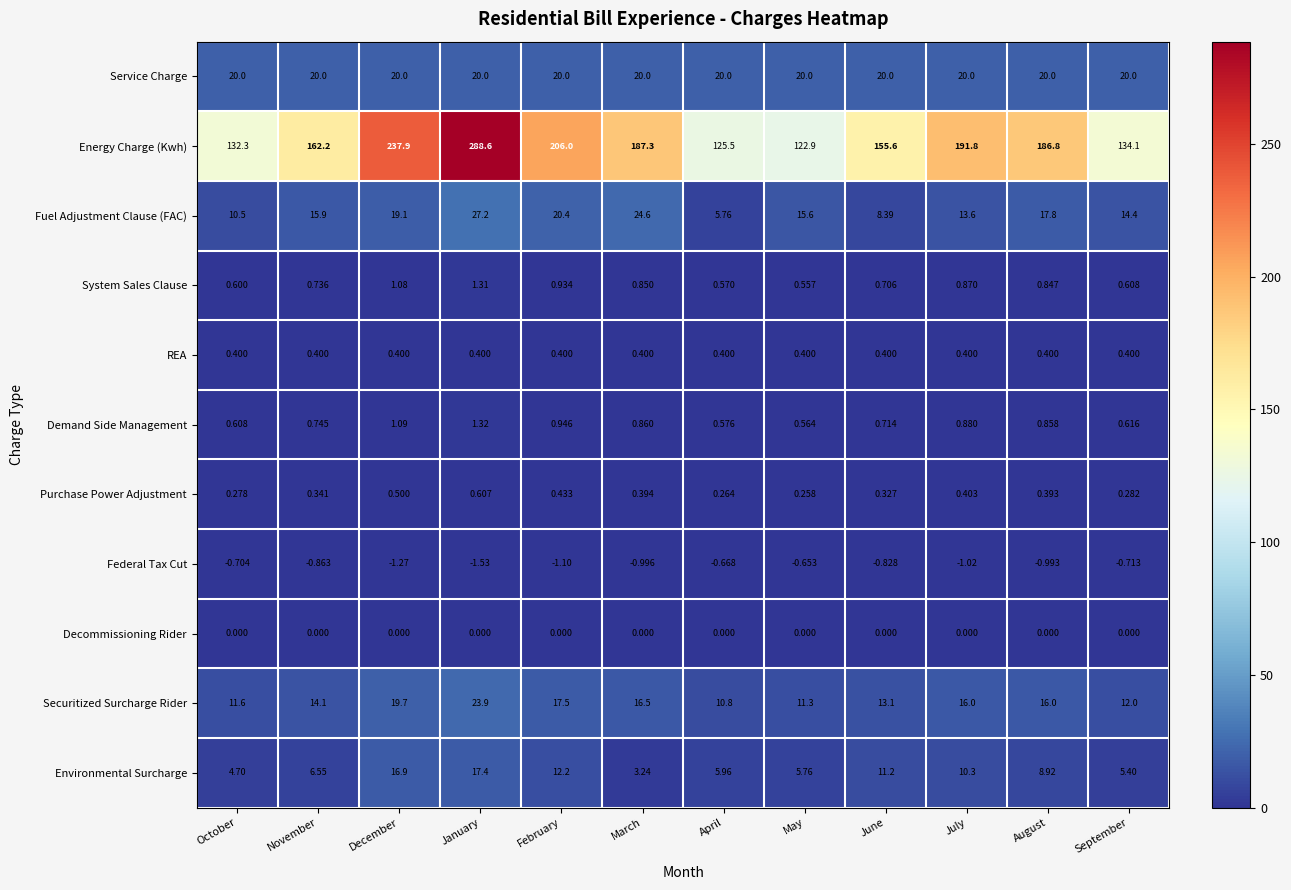

List the series in order of their peak value, highest first.

Energy Charge (Kwh), Fuel Adjustment Clause (FAC), Securitized Surcharge Rider, Service Charge, Environmental Surcharge, Demand Side Management, System Sales Clause, Purchase Power Adjustment, REA, Decommissioning Rider, Federal Tax Cut